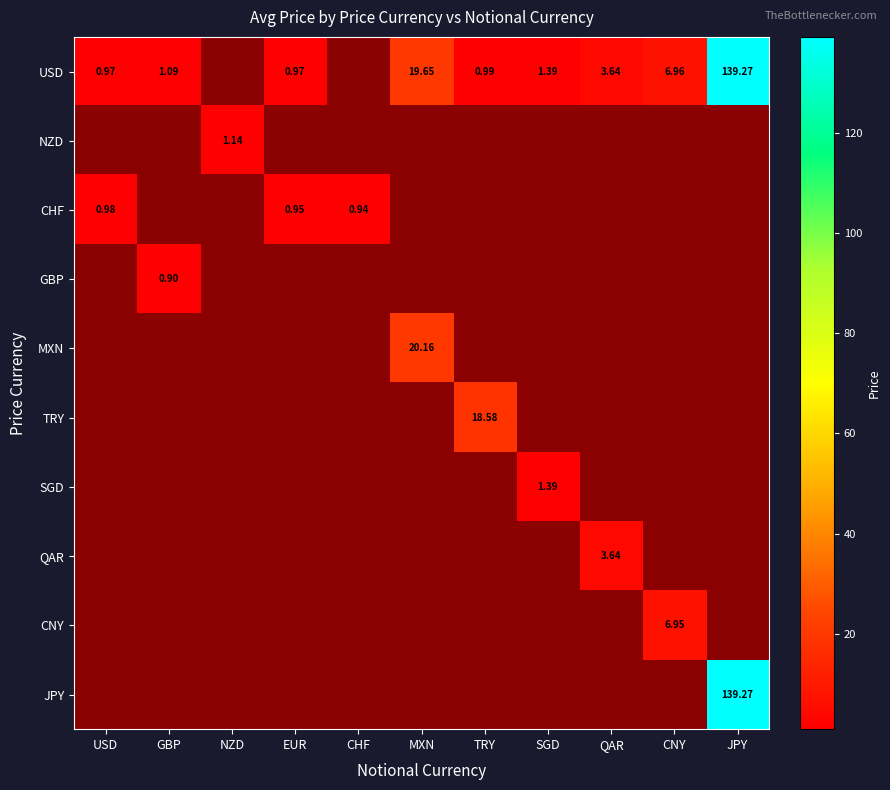

Which label corresponds to the smallest value in the chart?

GBP